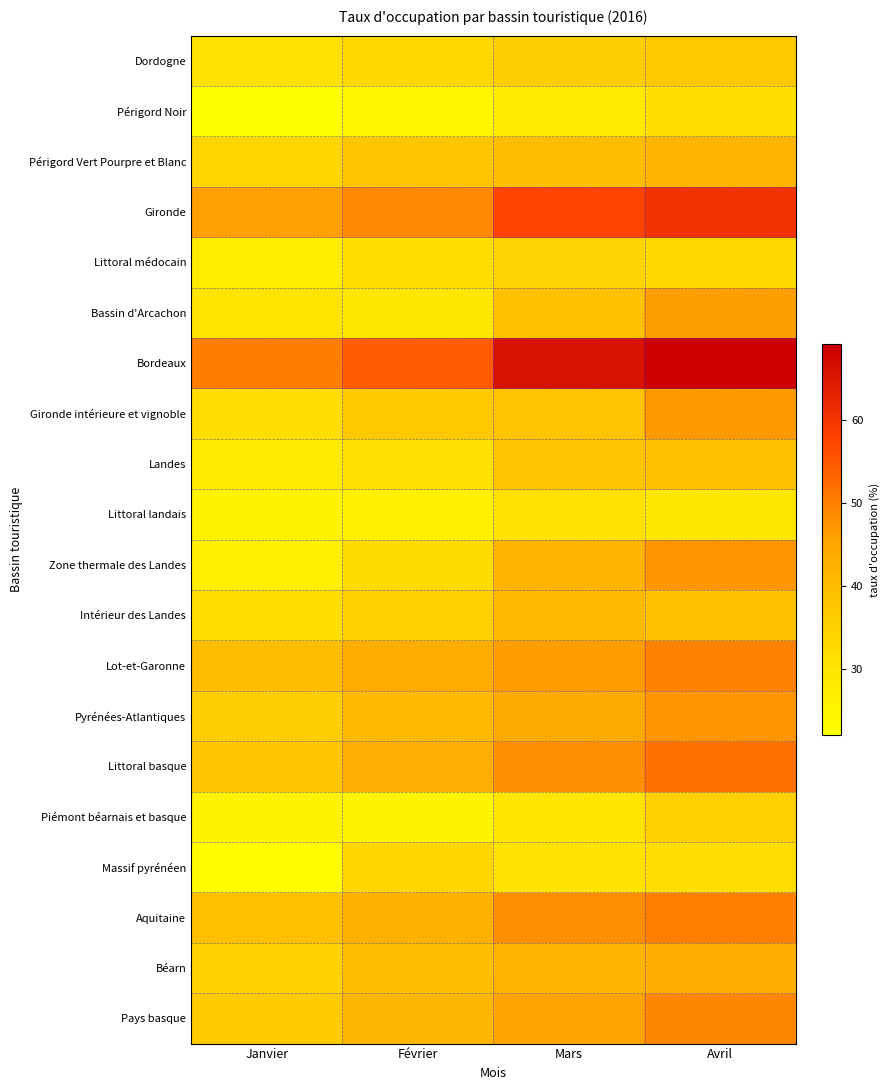

What is the total value across all series at Mars?

825.5